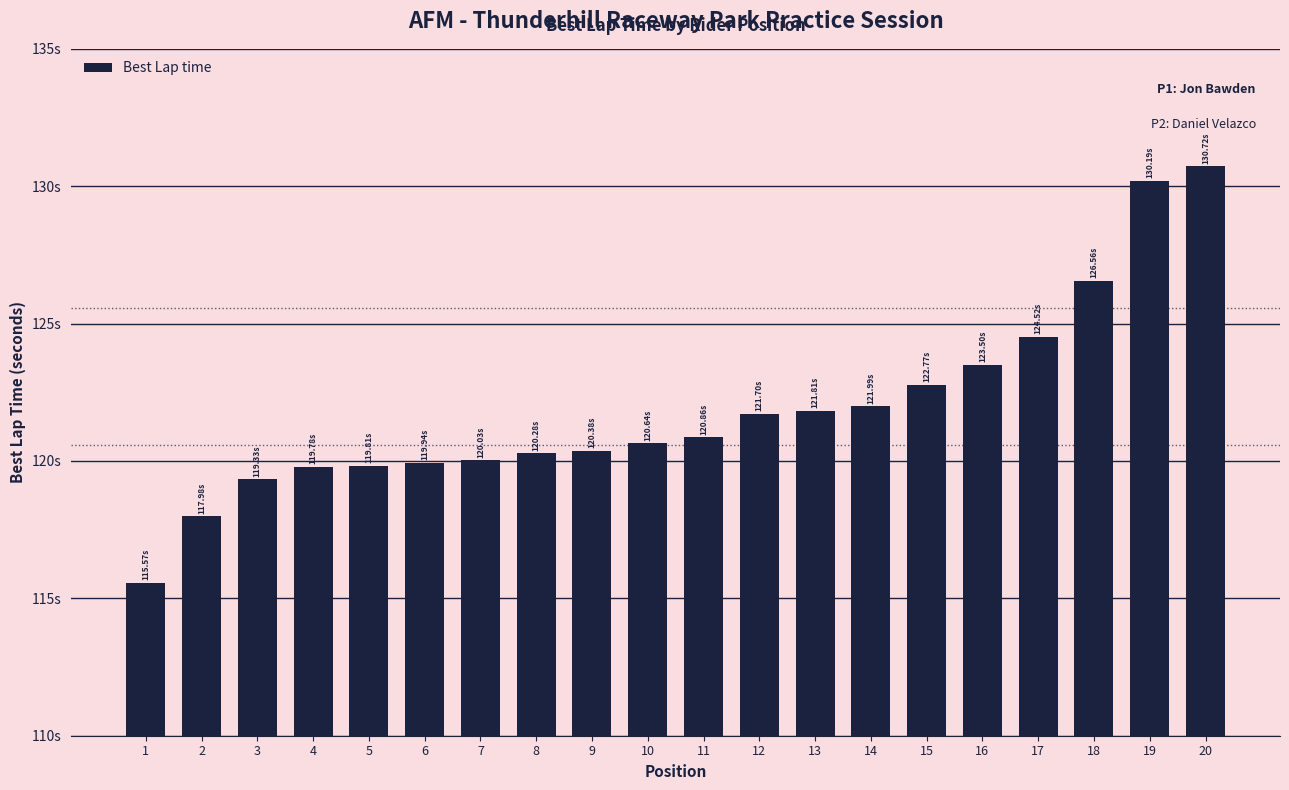

Approximately how many times larger is the value at 18 compared to 7?

1.1